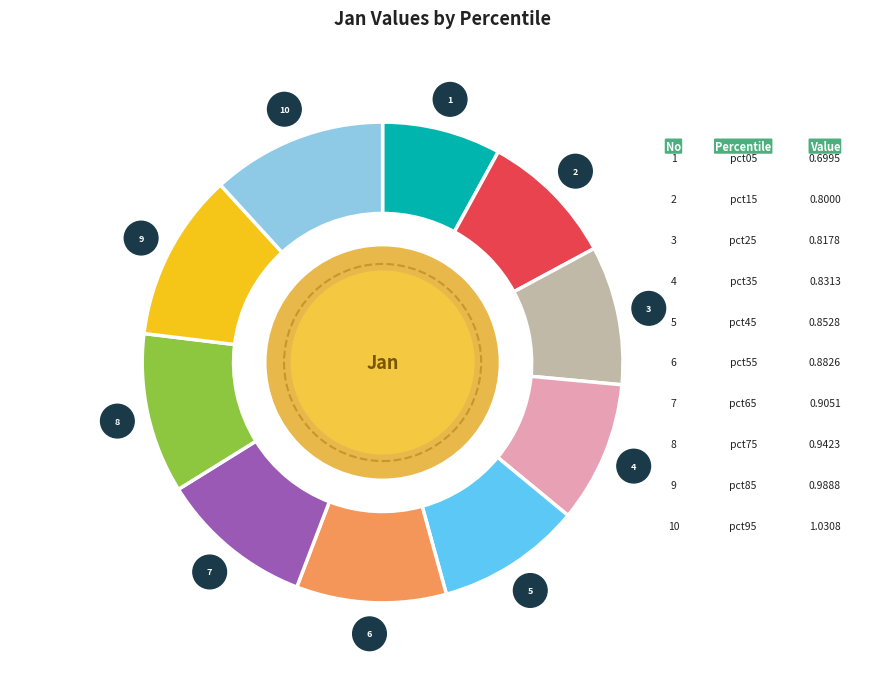

How many segments does this pie chart have?

10